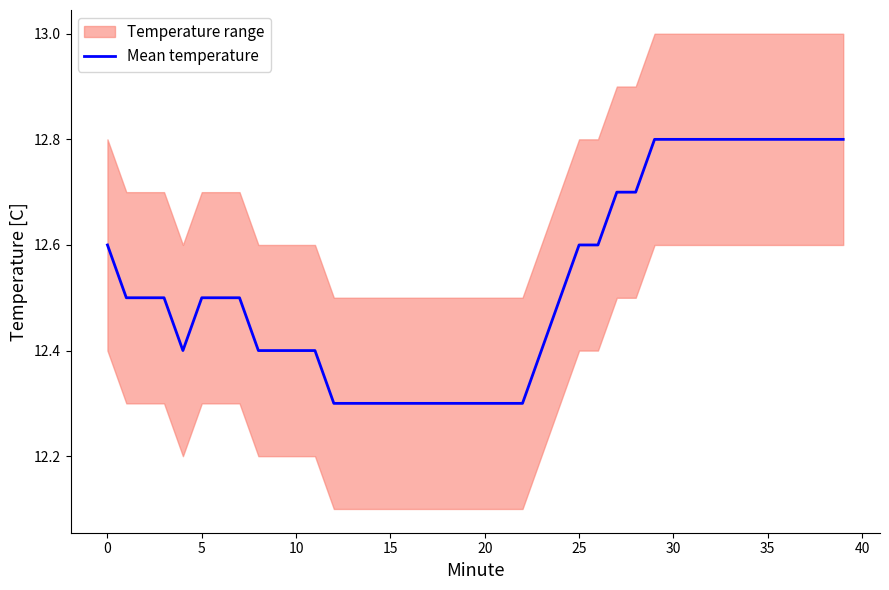

True or false: the data shows 12.3 at 22.

True